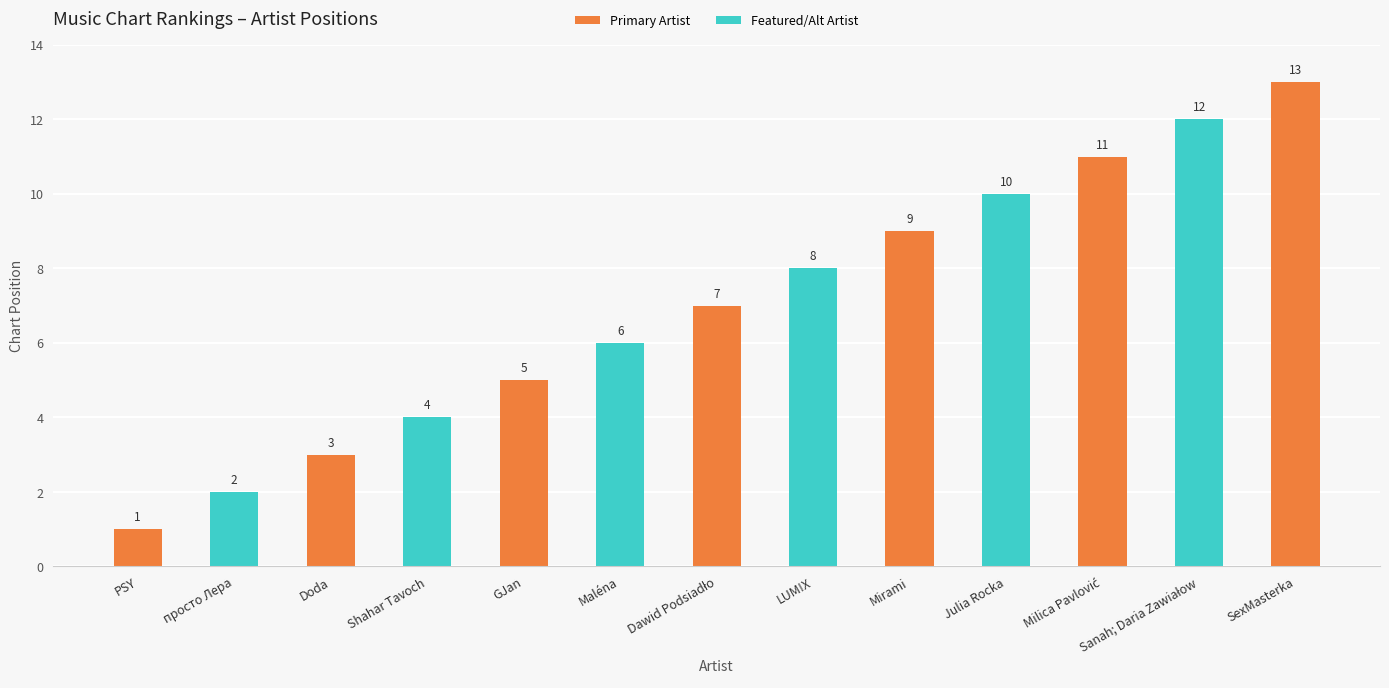

What is the greatest value displayed?

13